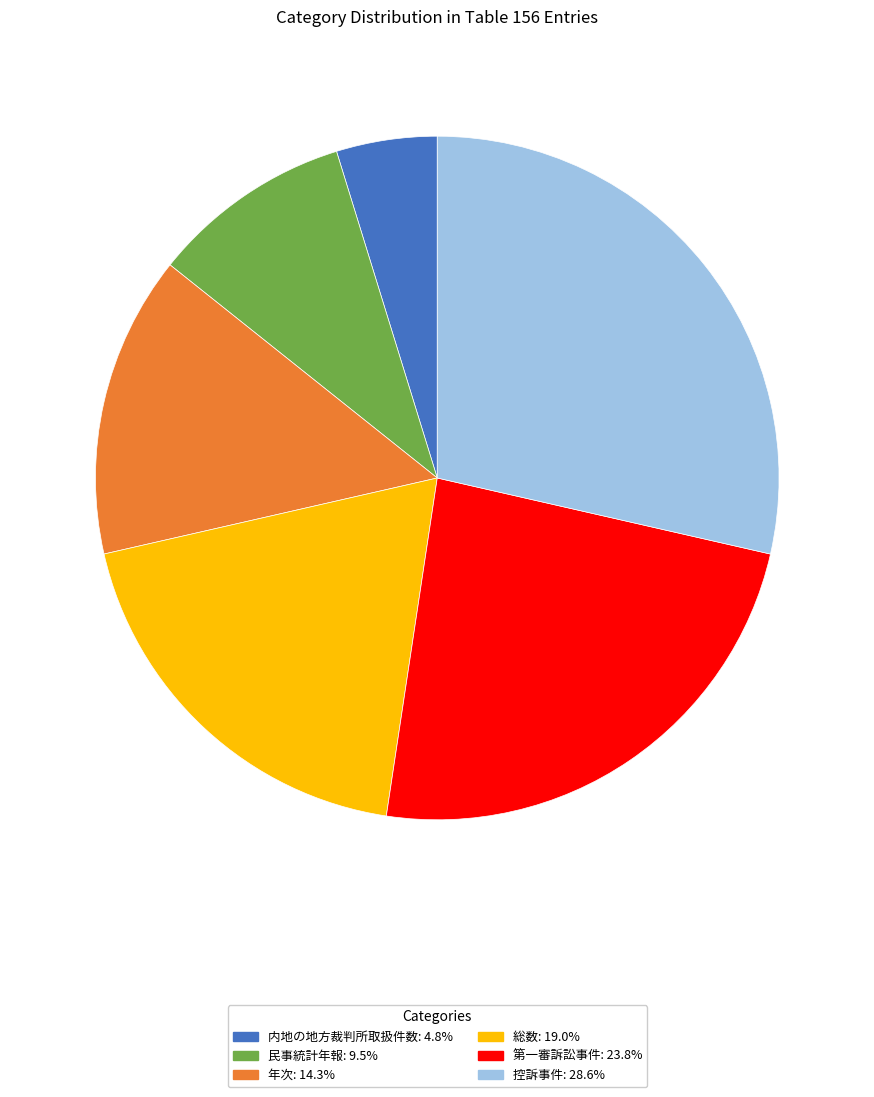

True or false: 控訴事件 accounts for 29% of the total.

True